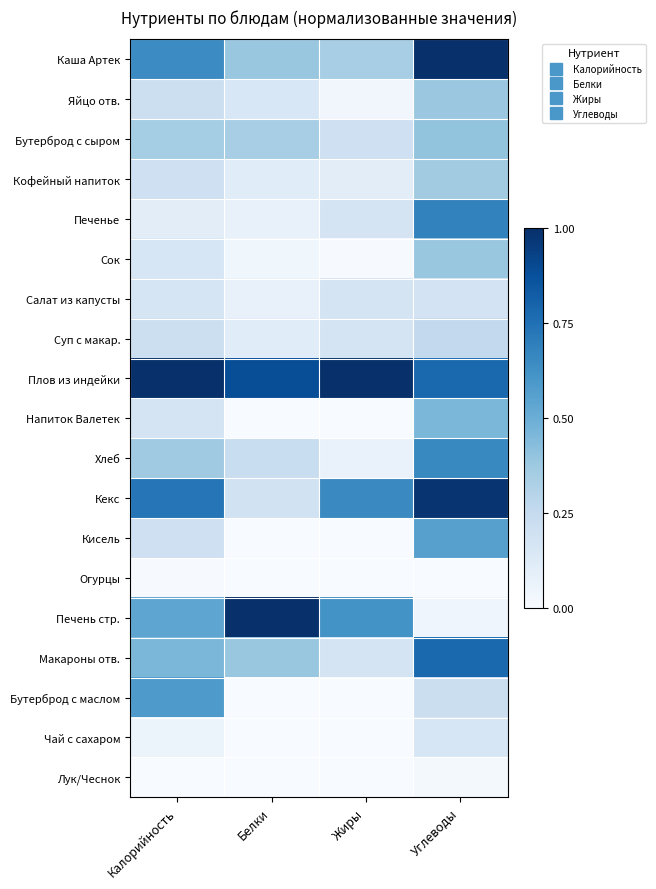

What is the total value across all series at Углеводы?

8.3